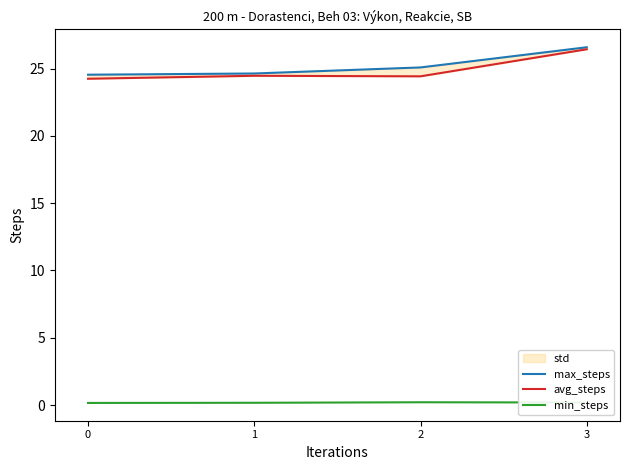

Which series changed the most between 1 and 2?

max_steps